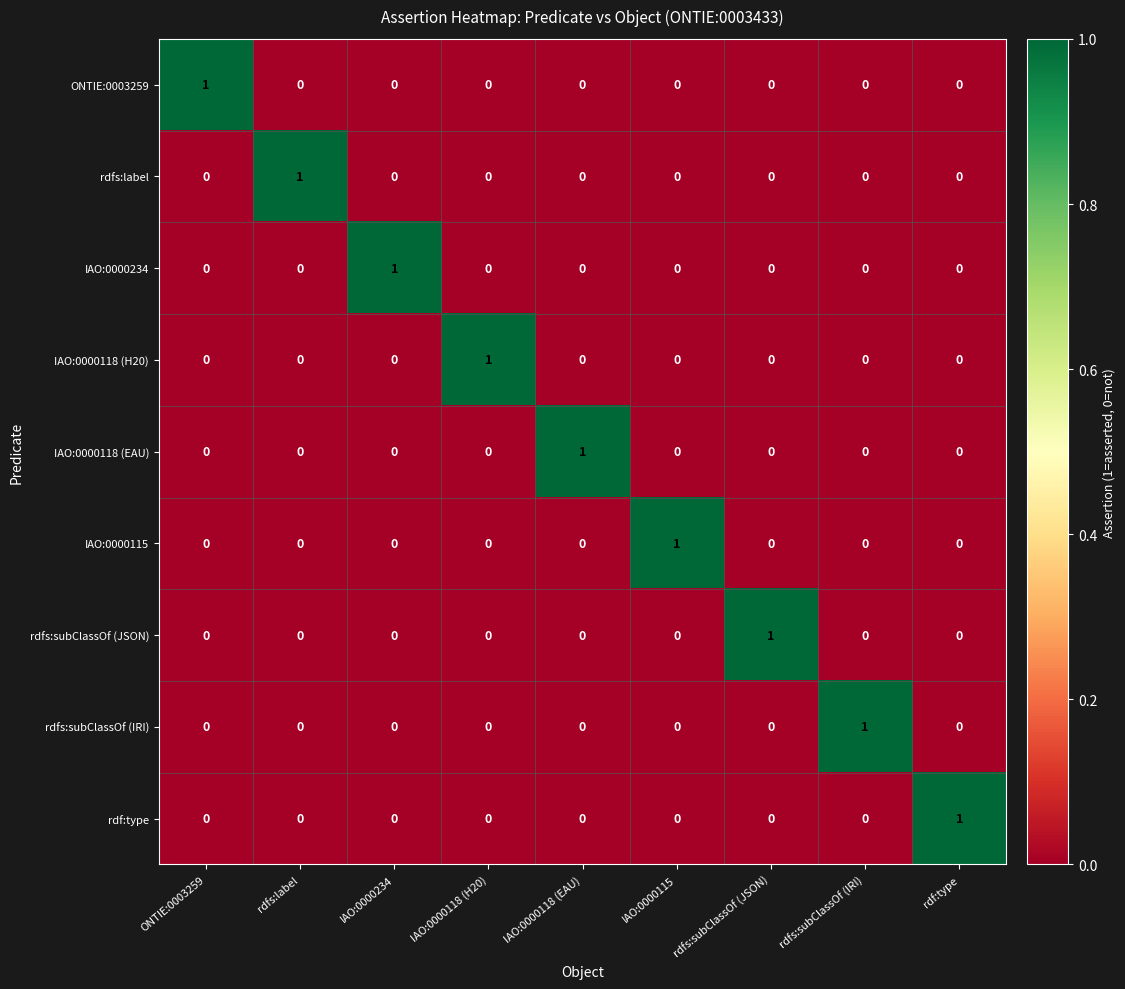

How many IAO:0000115 values are between 0 and 1?

9